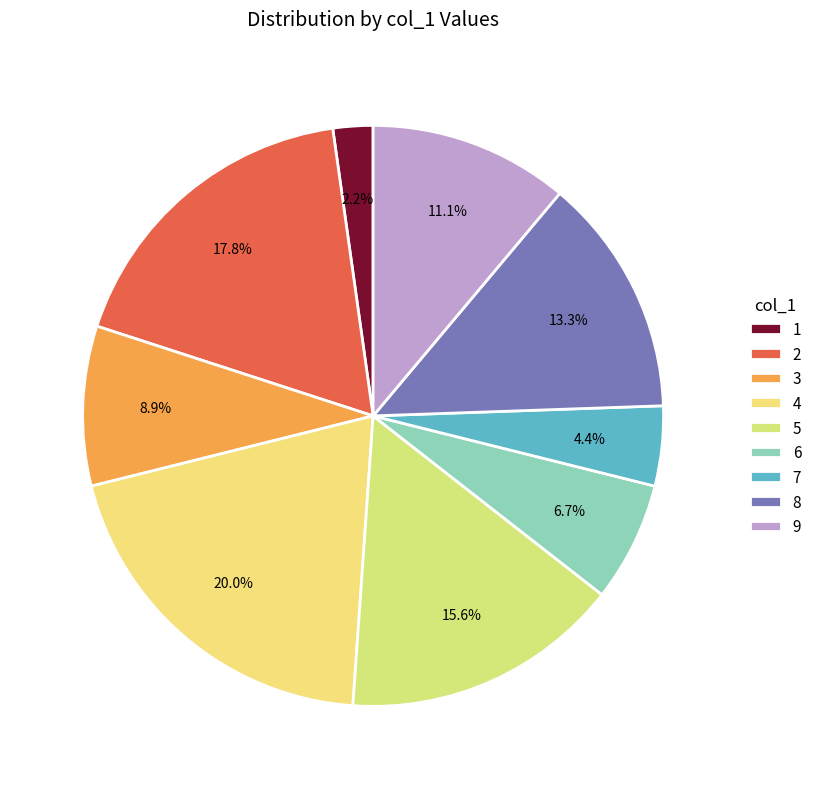

True or false: 1 accounts for 7% of the total.

False